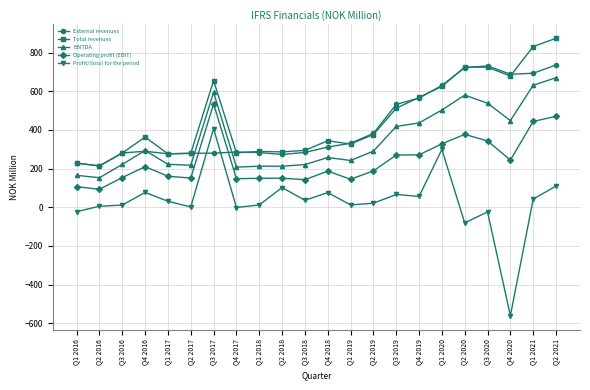

True or false: Total revenues and Profit/(loss) for the period cross at least once.

False